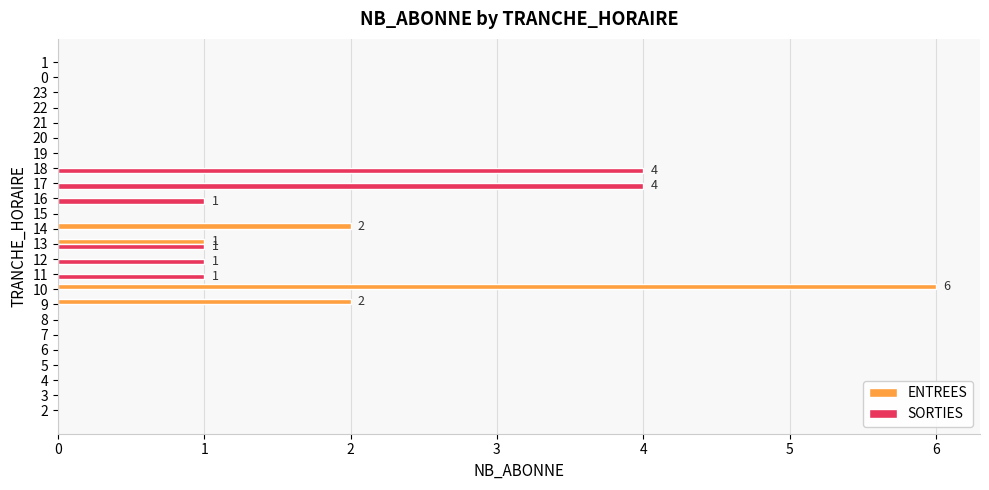

Is the value of SORTIES at 11 greater than the value of ENTREES at 18?

Yes